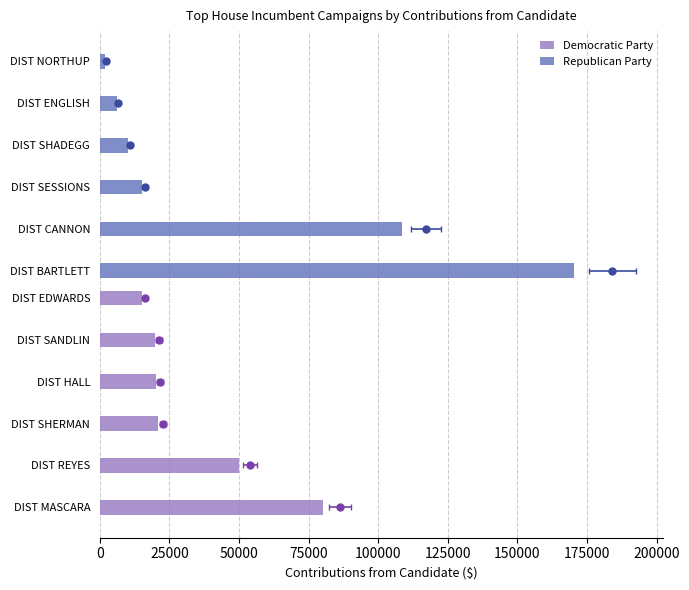

How many groups of bars are there?

6